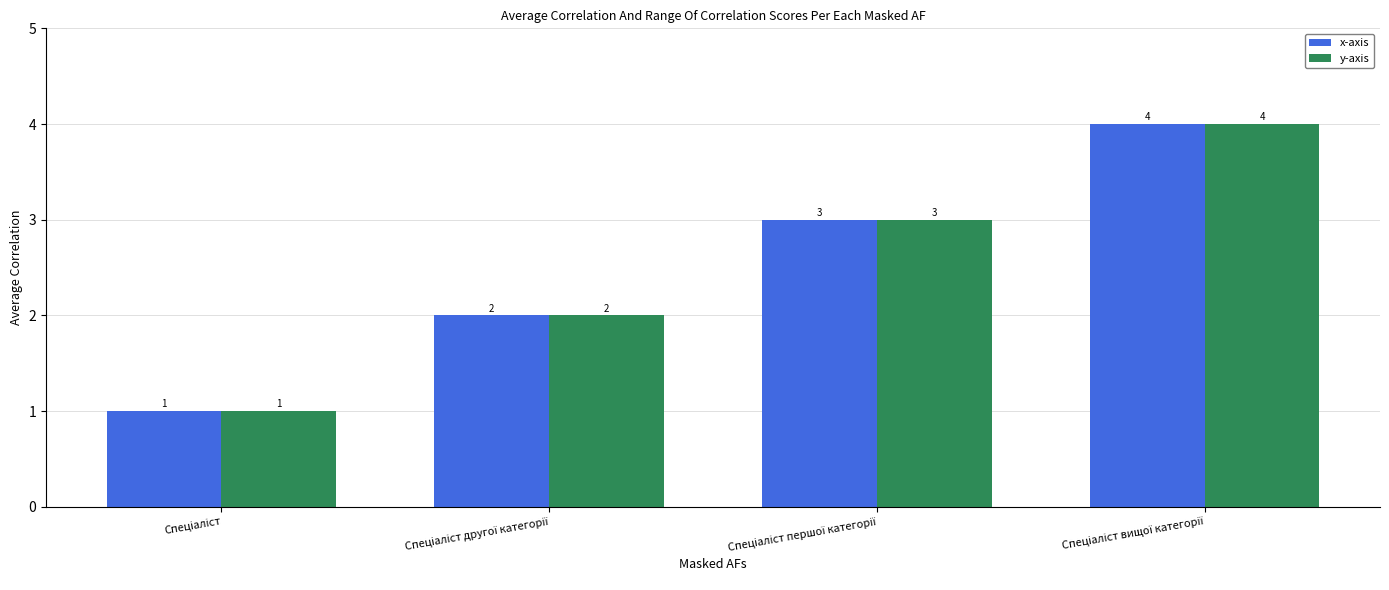

Count the y-axis values in the range 2 to 4.

3